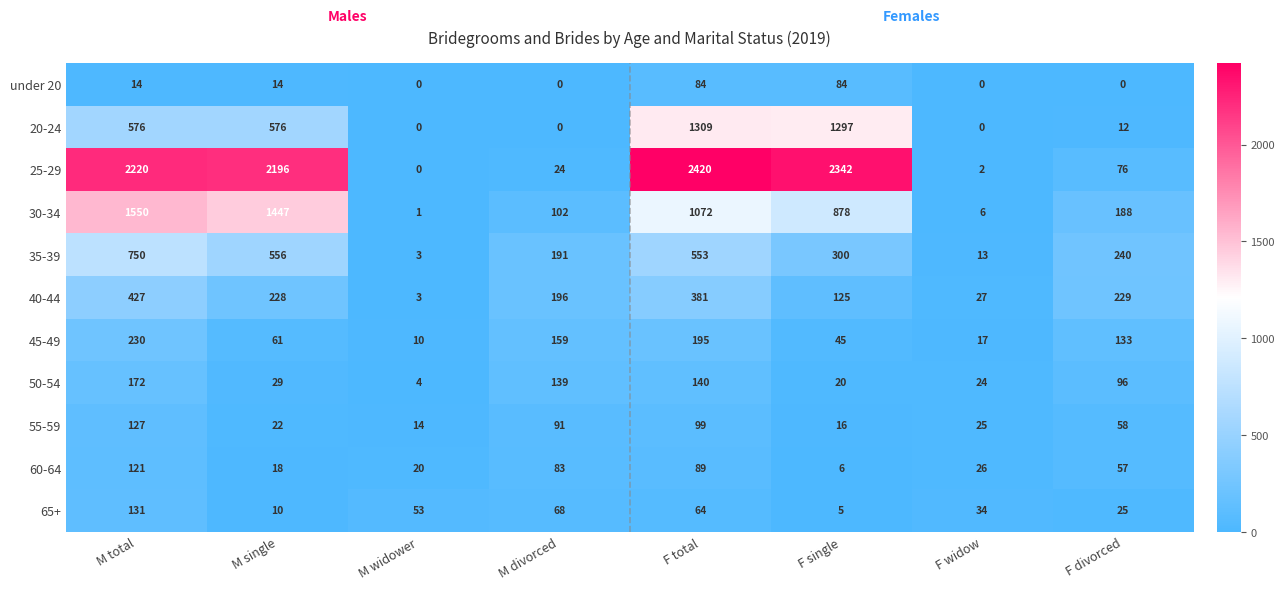

Rank the series at F single from highest to lowest value.

25-29, 20-24, 30-34, 35-39, 40-44, under 20, 45-49, 50-54, 55-59, 60-64, 65+